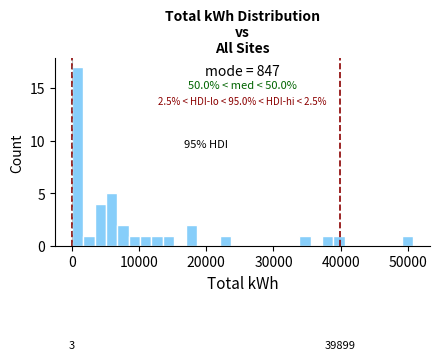

Read against the x-axis, roughly where is the centre of the tallest bar?

1000